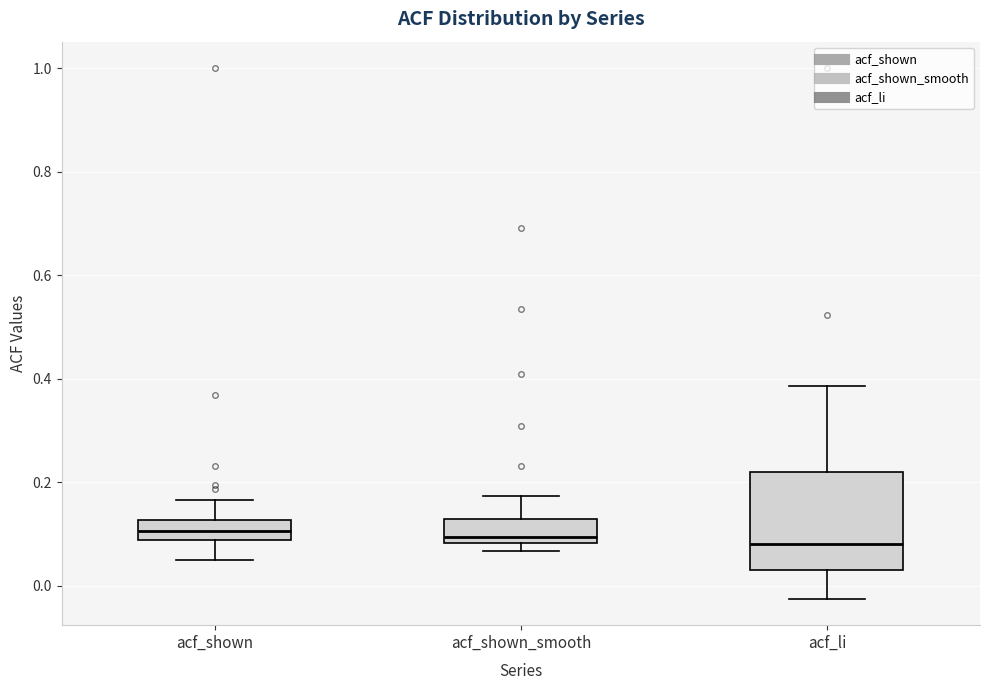

Which box is the tallest, from its lower edge to its upper edge?

acf_li